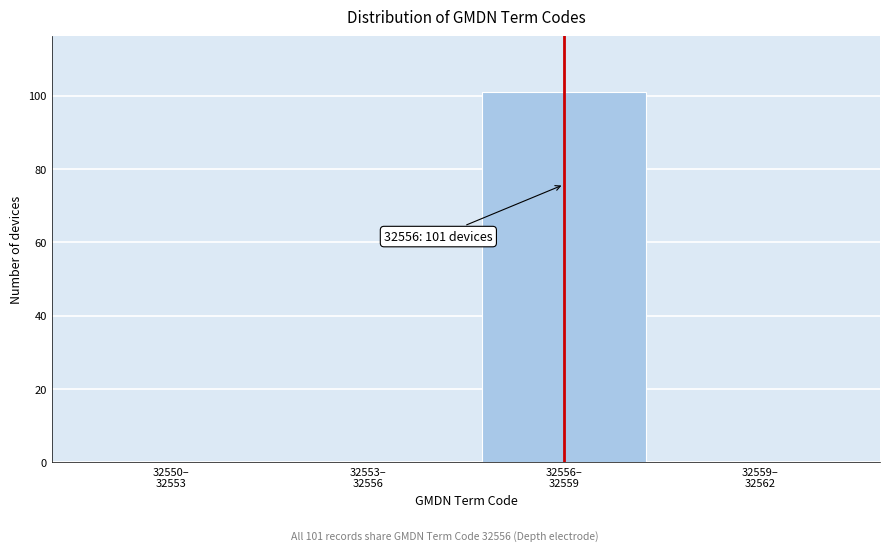

What is the sum of all values?

101